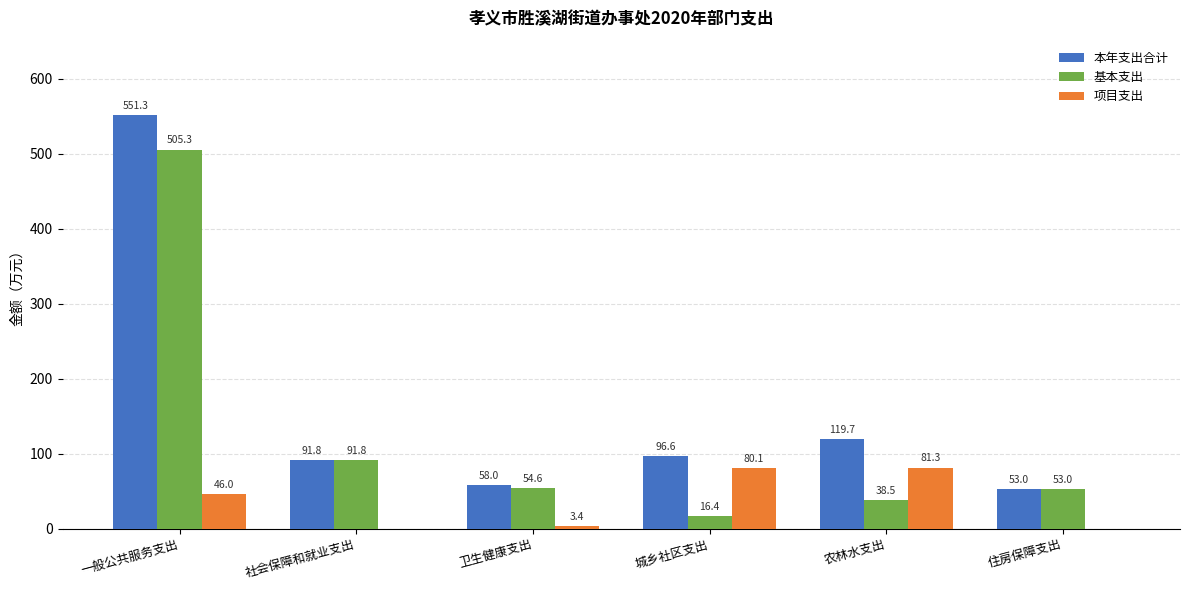

Which label corresponds to the largest value in the chart?

一般公共服务支出